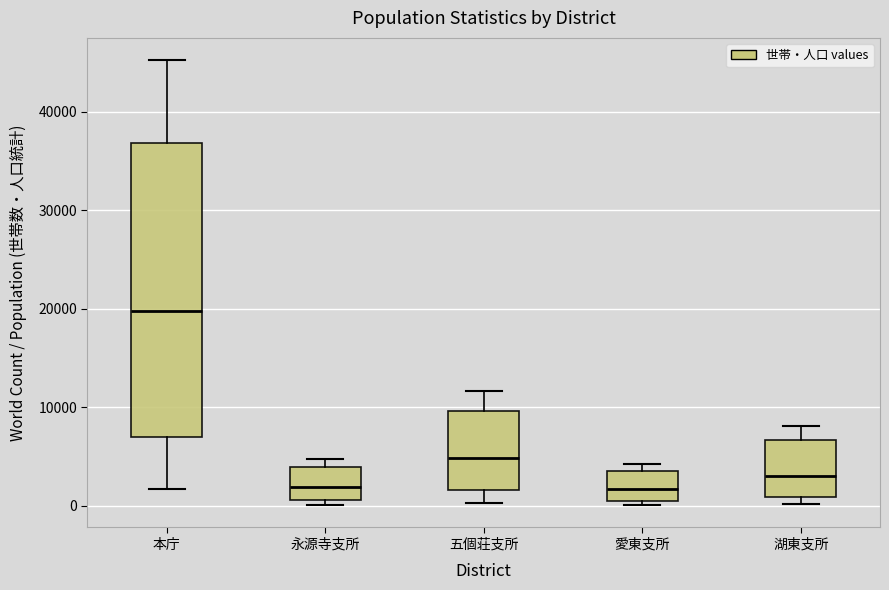

Comparing the boxes themselves (not the whiskers), which one is the tallest?

本庁